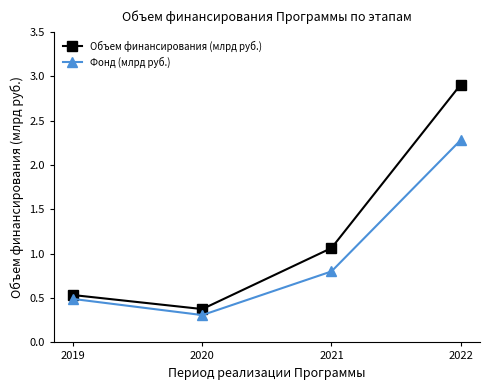

What value does the Объем финансирования (млрд руб.) series have at 2020?

0.4